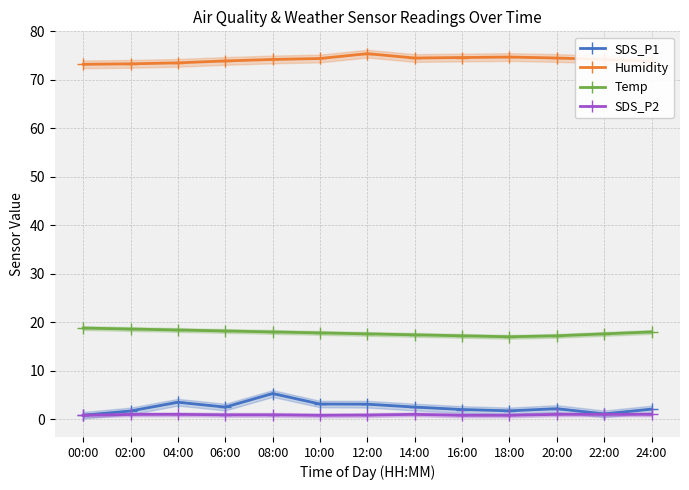

True or false: SDS_P1 and SDS_P2 intersect in this chart.

False